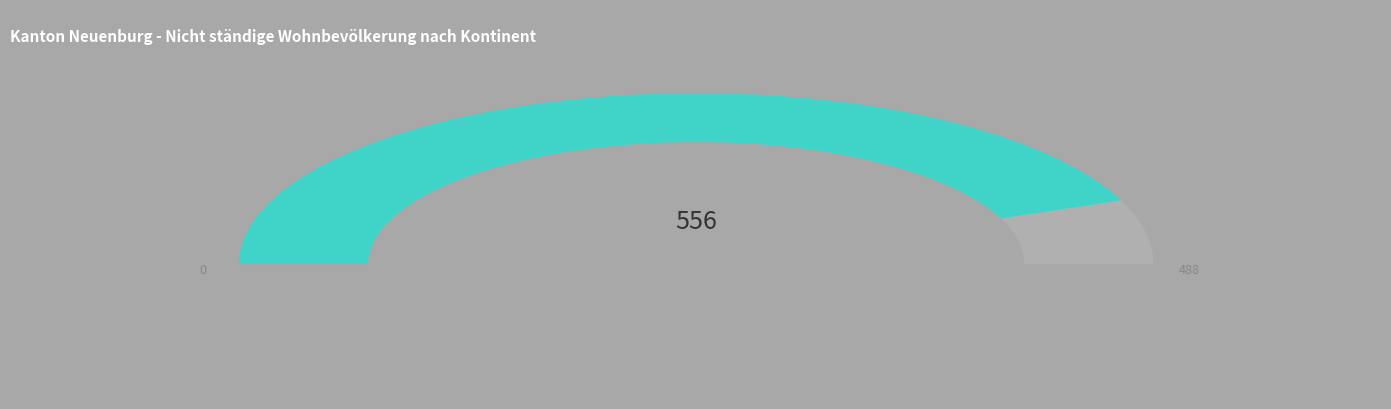

What percentage is NOT represented by Asien?

94.8%